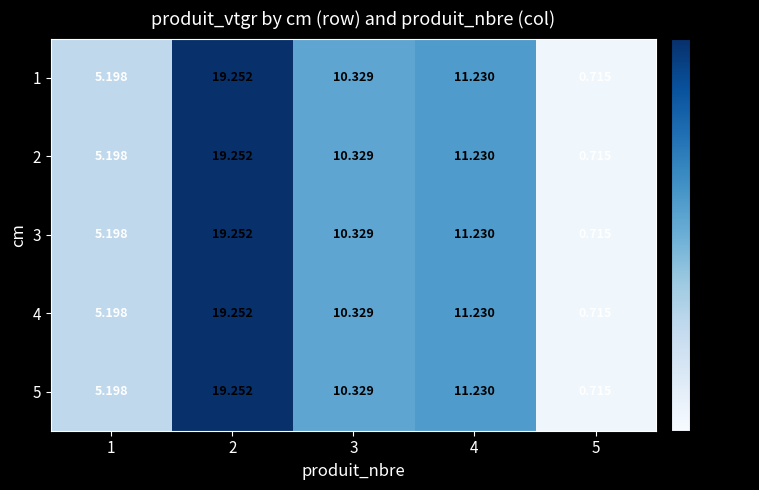

Is the value of 5 at 2 greater than the value of 2 at 4?

Yes